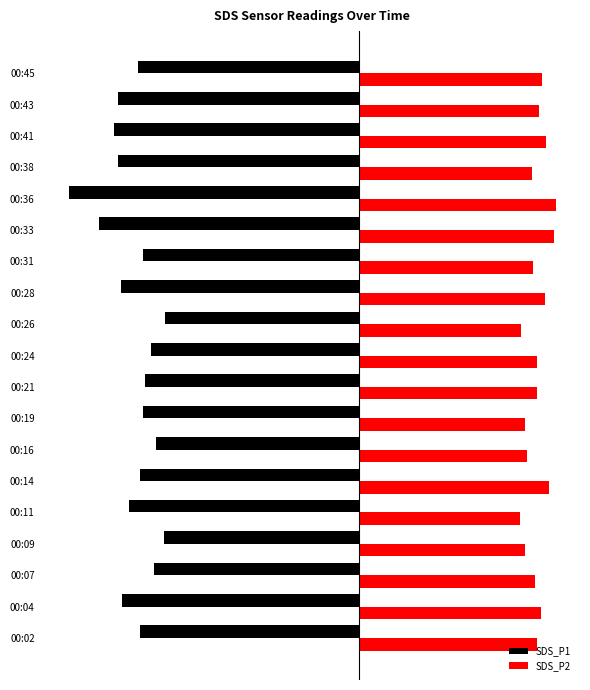

What are all the series names shown in the legend?

SDS_P1, SDS_P2